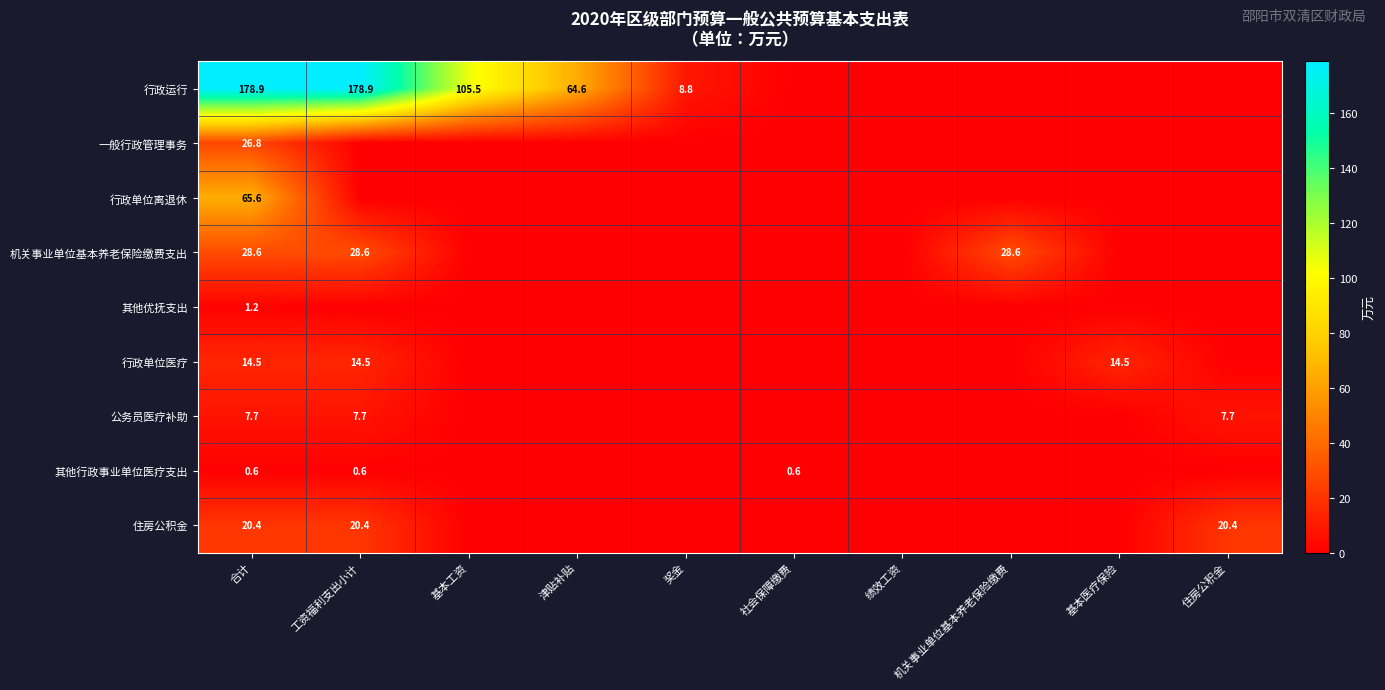

How many data points does each series have?

10